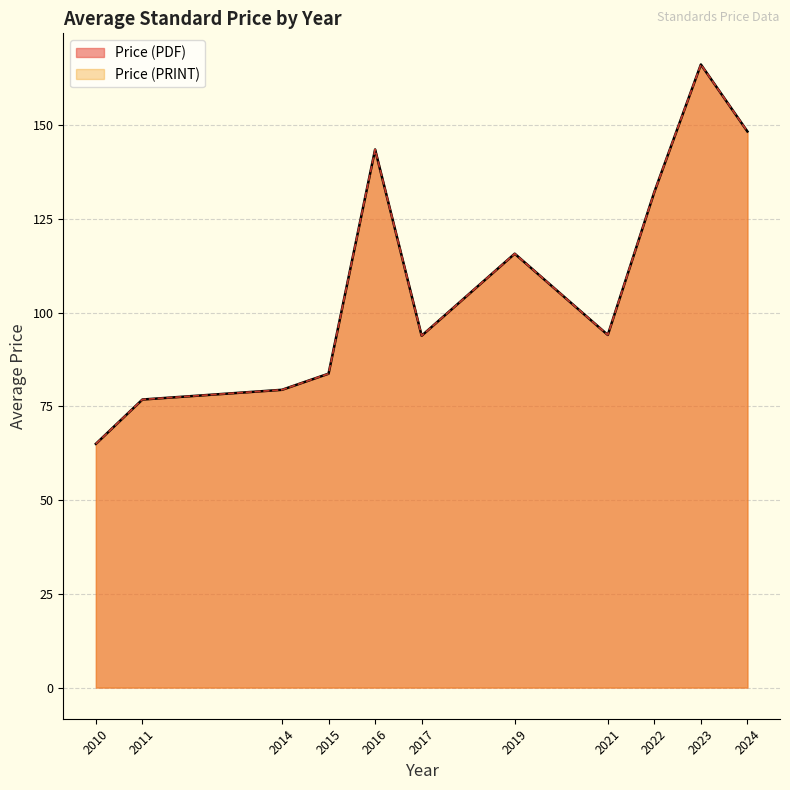

True or false: Price (PDF) has a value of 38.1 at 2014.

False